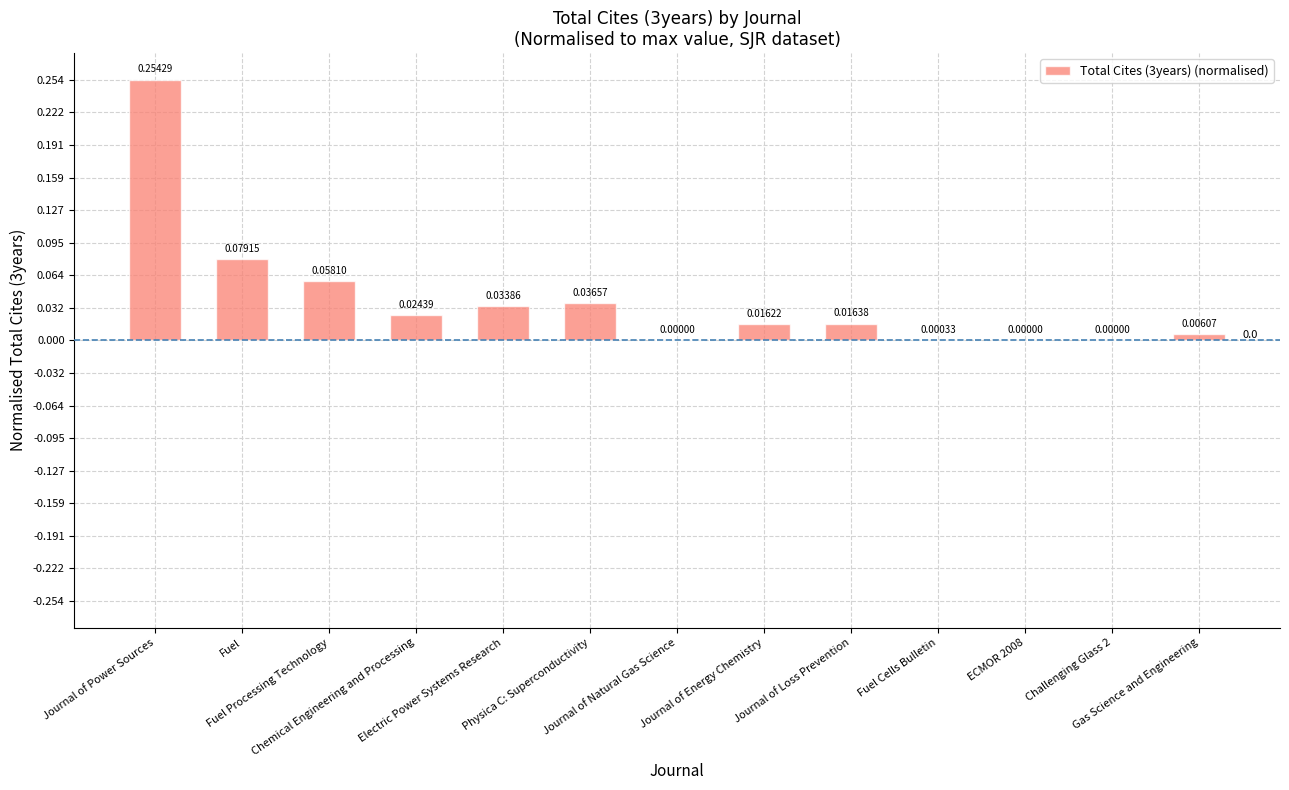

Are the bars horizontal?

No